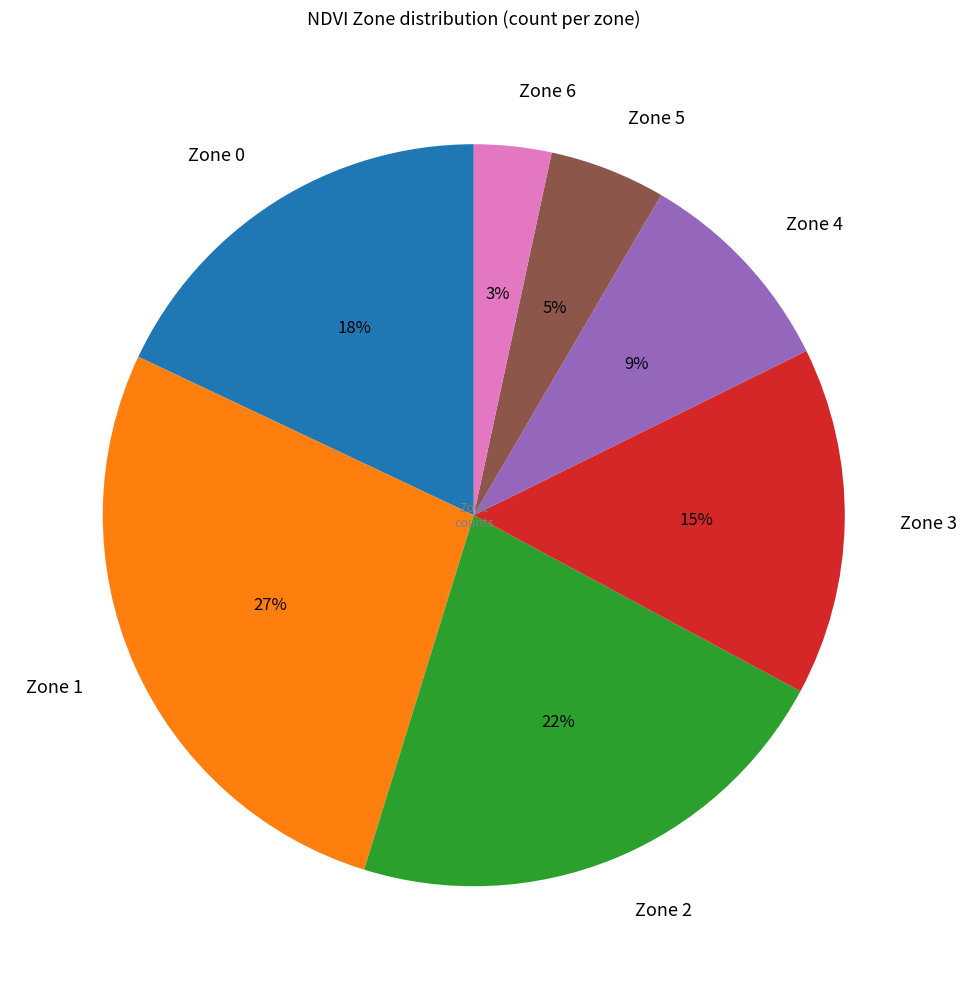

Which has a higher value, Zone 2 or Zone 3?

Zone 2